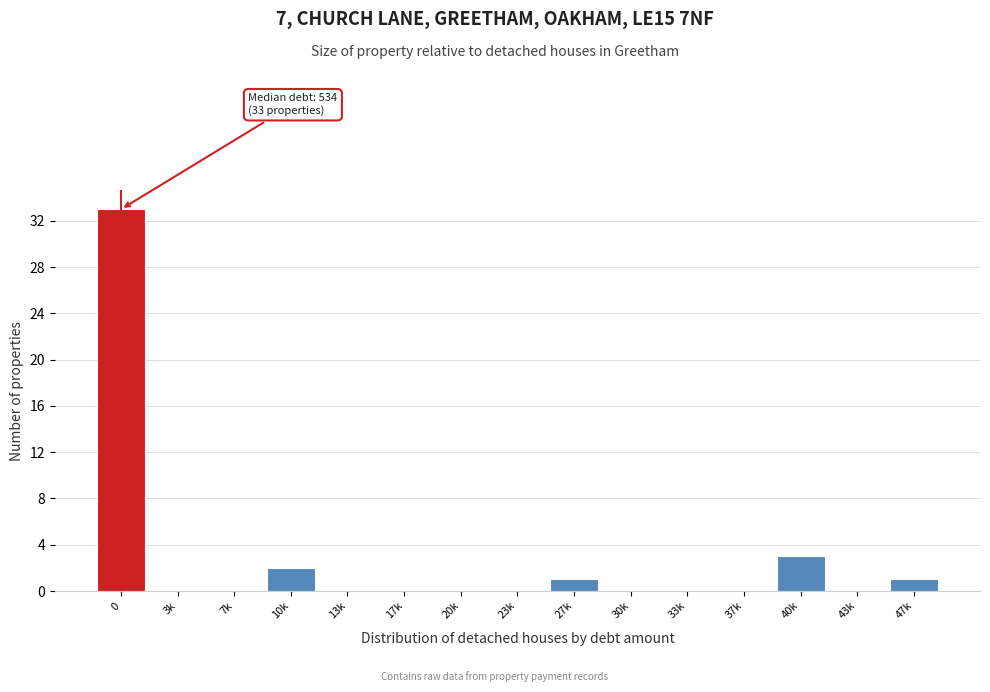

Reading right to left, extract all data points from this chart.

47k=1	43k=0	40k=3	37k=0	33k=0	30k=0	27k=1	23k=0	20k=0	17k=0	13k=0	10k=2	7k=0	3k=0	0=33